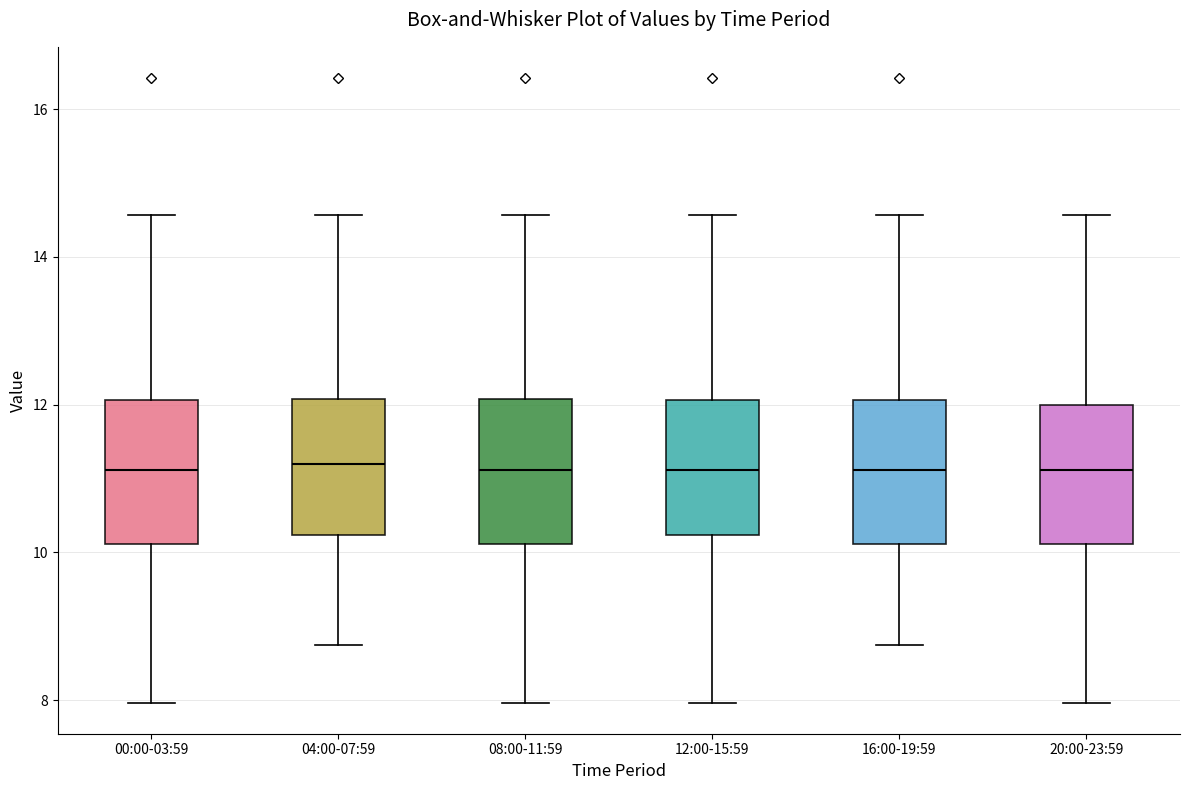

Reading left to right, transcribe this box plot: for each box, give where its median line is, the range the box spans, and where its two whiskers end, as read against the y-axis. The values are not printed on the chart, so give them approximately, as read against the axis.

00:00-03:59: median 11.2, box 10.2 to 12.0, whiskers 8.0 to 14.6
04:00-07:59: median 11.2, box 10.2 to 12.0, whiskers 8.8 to 14.6
08:00-11:59: median 11.2, box 10.2 to 12.0, whiskers 8.0 to 14.6
12:00-15:59: median 11.2, box 10.2 to 12.0, whiskers 8.0 to 14.6
16:00-19:59: median 11.2, box 10.2 to 12.0, whiskers 8.8 to 14.6
20:00-23:59: median 11.2, box 10.2 to 12.0, whiskers 8.0 to 14.6